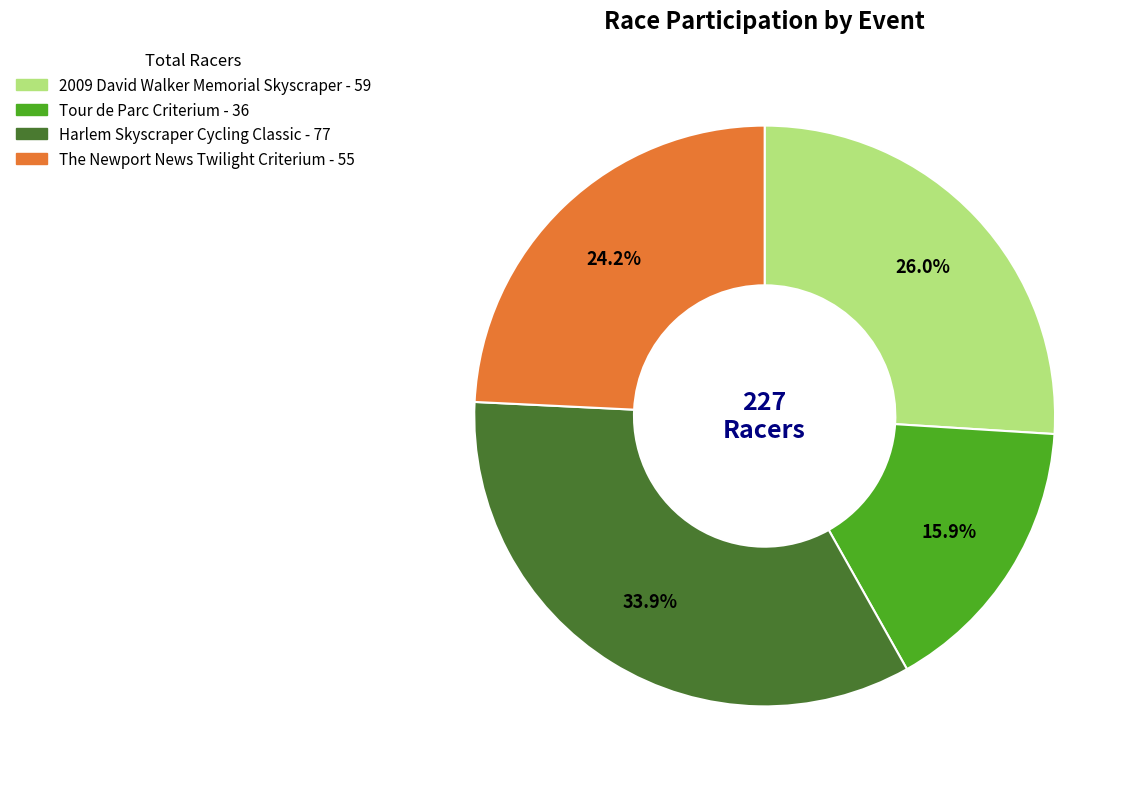

How many slices are in this pie chart?

4